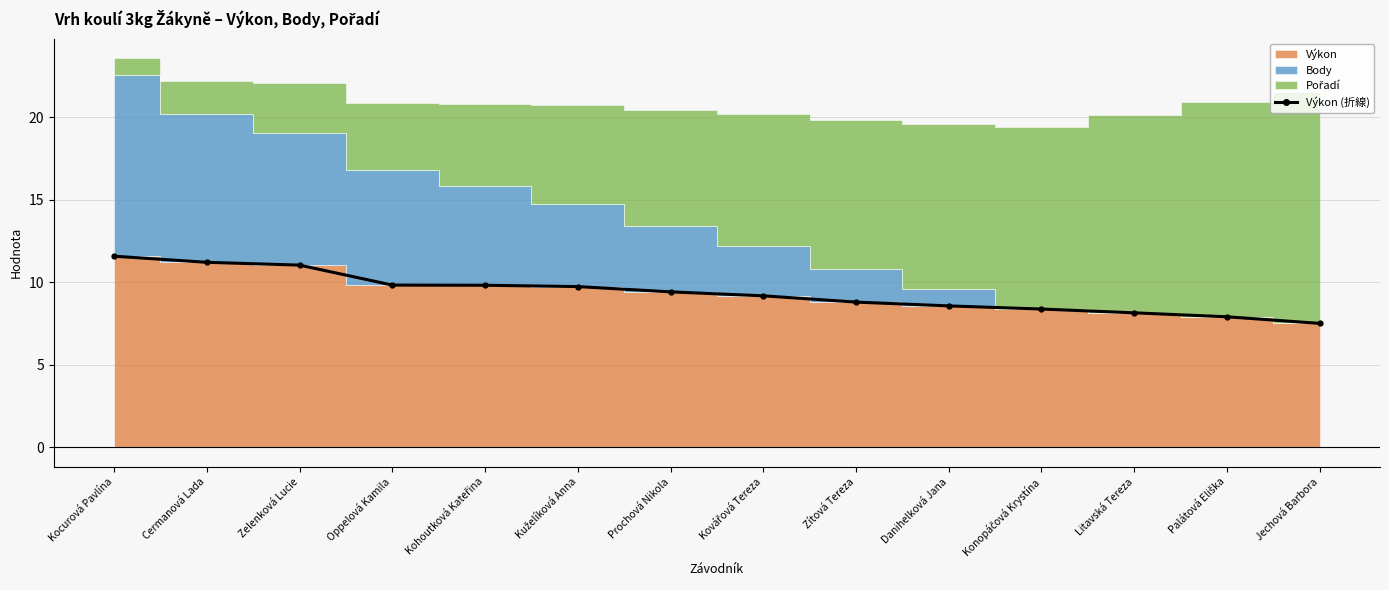

Reading left to right, list all the values displayed in this chart.

Kocurová Pavlína=11.6	Cermanová Lada=11.2	Zelenková Lucie=11.0	Oppelová Kamila=9.8	Kohoutková Kateřina=9.8	Kuželíková Anna=9.7	Prochová Nikola=9.4	Kovářová Tereza=9.2	Zítová Tereza=8.8	Danihelková Jana=8.6	Konopáčová Krystína=8.4	Litavská Tereza=8.2	Palátová Eliška=7.9	Jechová Barbora=7.5